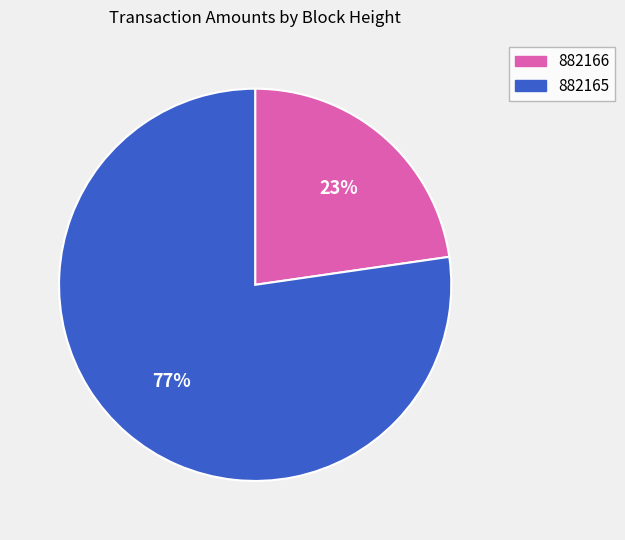

What is the smallest slice in the pie chart?

882166